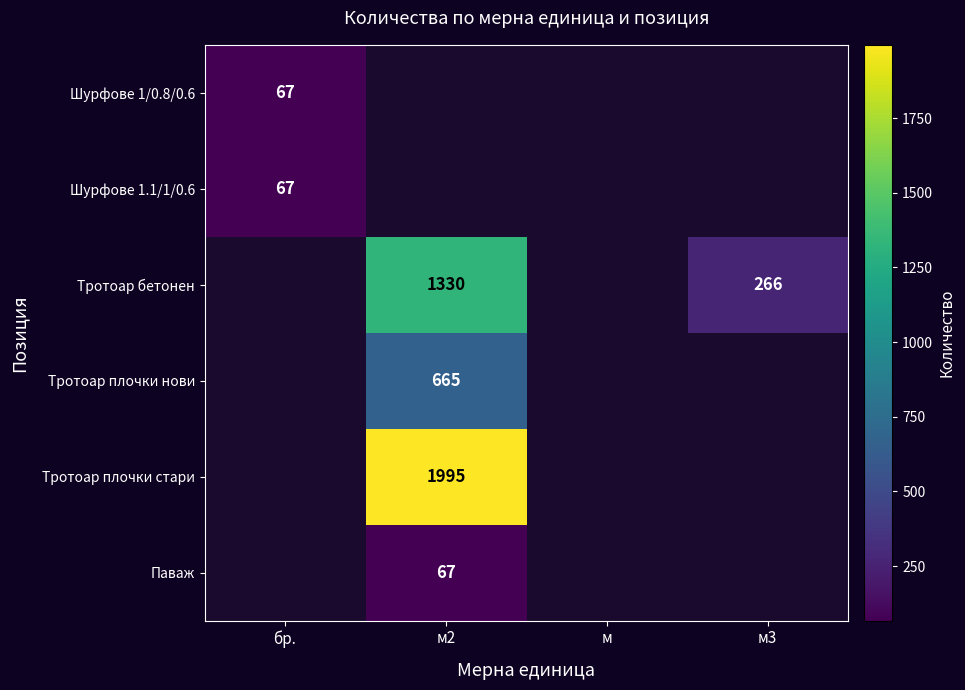

The Шурфове 1.1/1/0.6 series shows 67 at бр.. True or false?

True